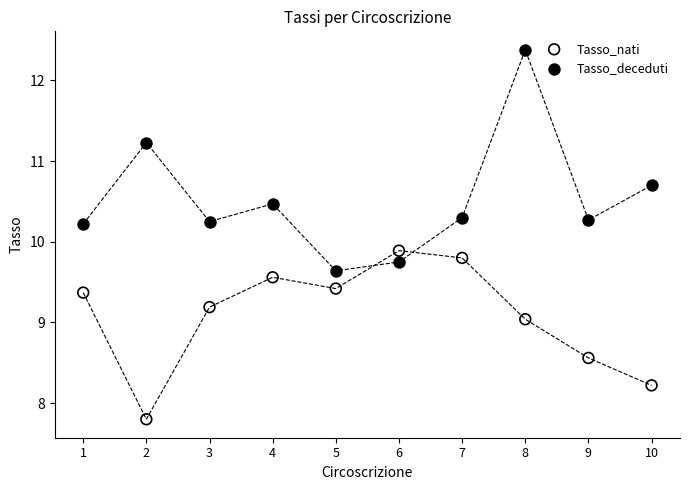

Which series has the widest spread of Y values?

Tasso_deceduti